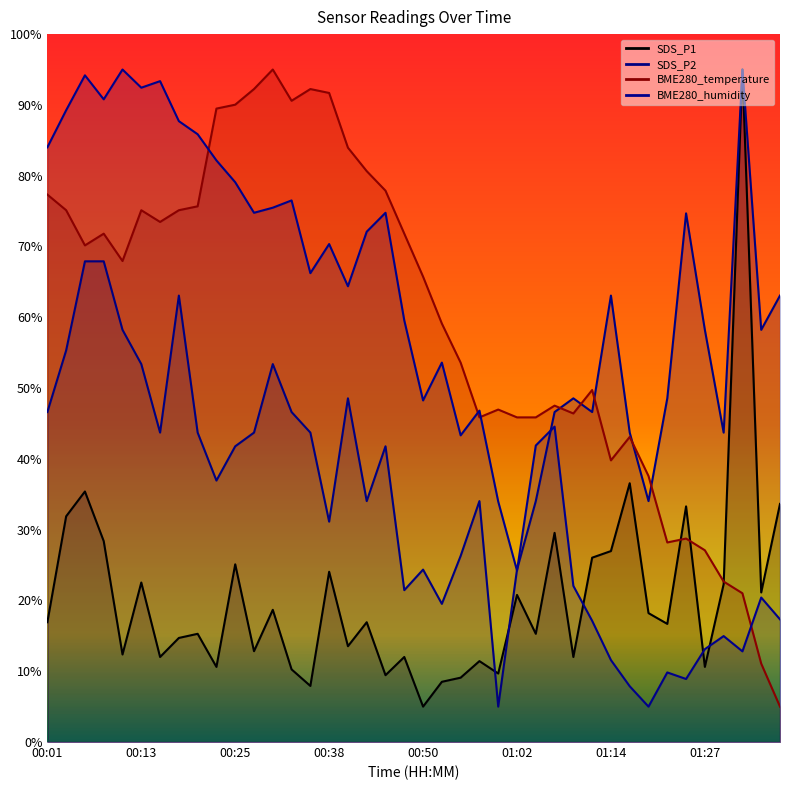

In SDS_P1, how many points are lower than both neighbors (excluding endpoints)?

14